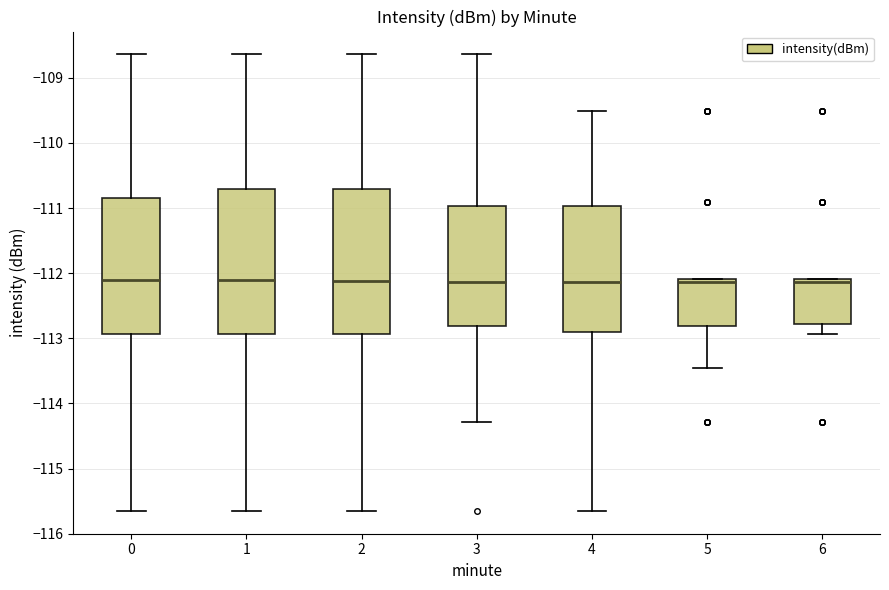

Where does the median line of the box at x = 0 sit on the y-axis? The values are not printed on the chart, so give them approximately, as read against the axis.

-112.1